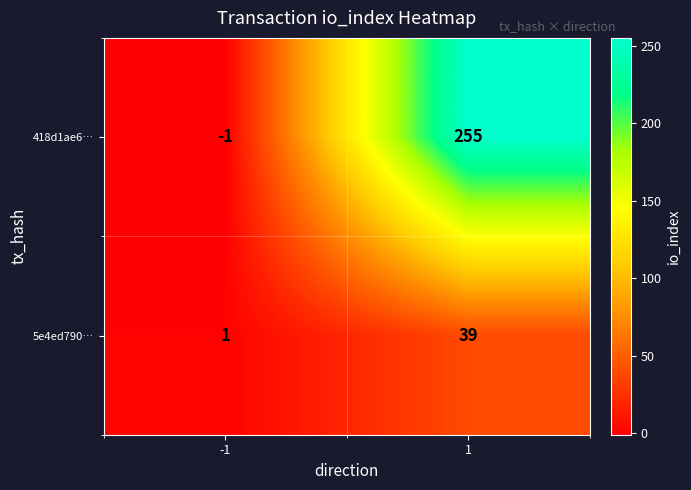

Reading right to left, what are all the values shown in this chart?

418d1ae6…: 1=255	-1=-1
5e4ed790…: 1=39	-1=1